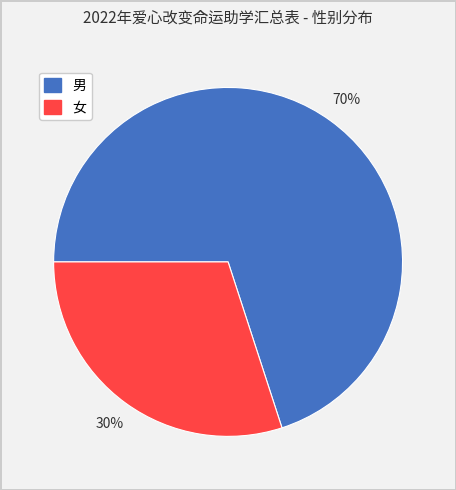

The 女 slice represents 37% of the pie. True or false?

False